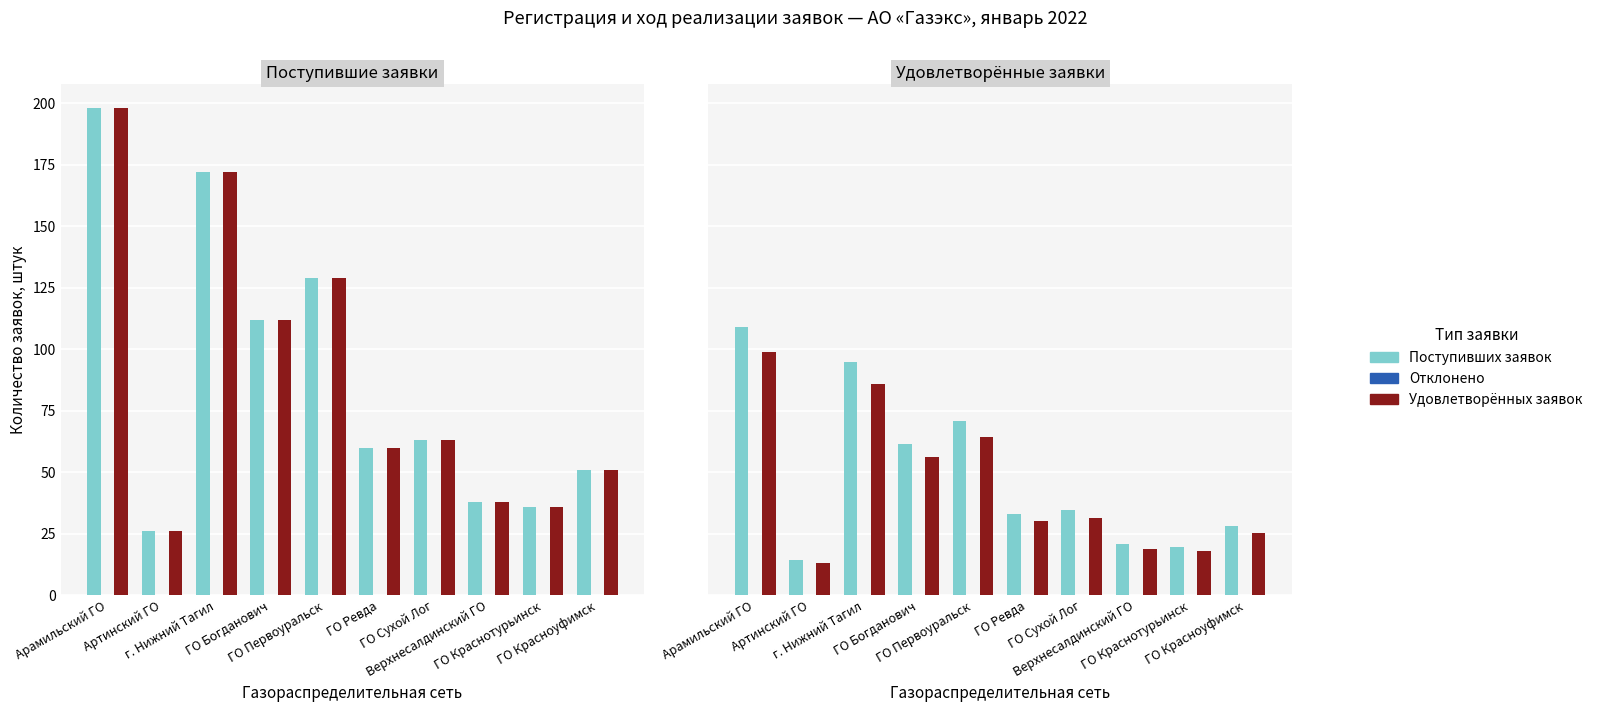

At ГО Сухой Лог, list the series in order from largest to smallest.

Поступивших заявок, Удовлетворённых заявок, Отклонено